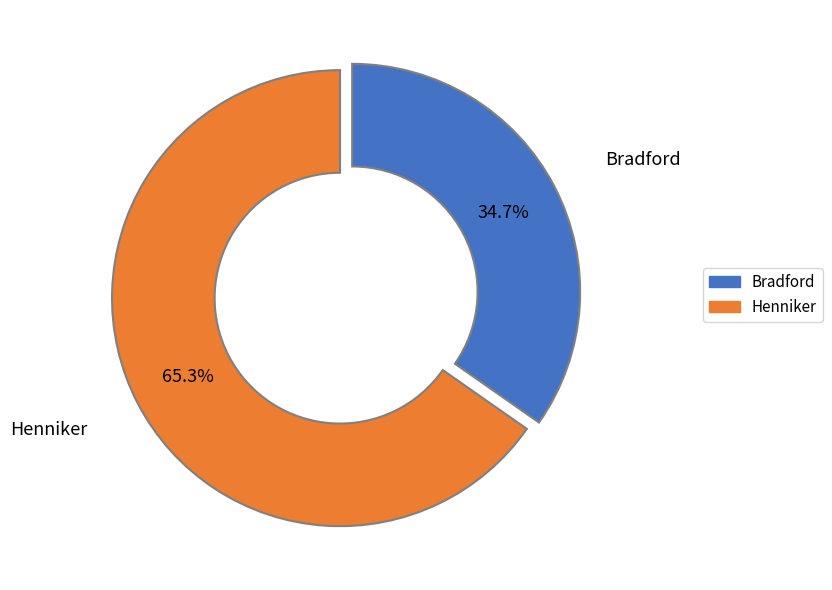

Which slice is the largest?

Henniker